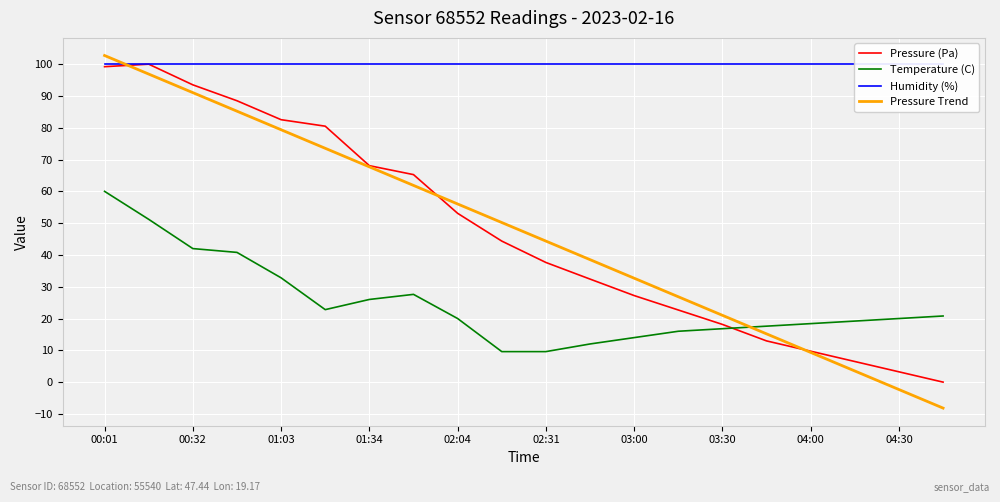

How many intersections are there between Pressure Trend and Temperature (C)?

1